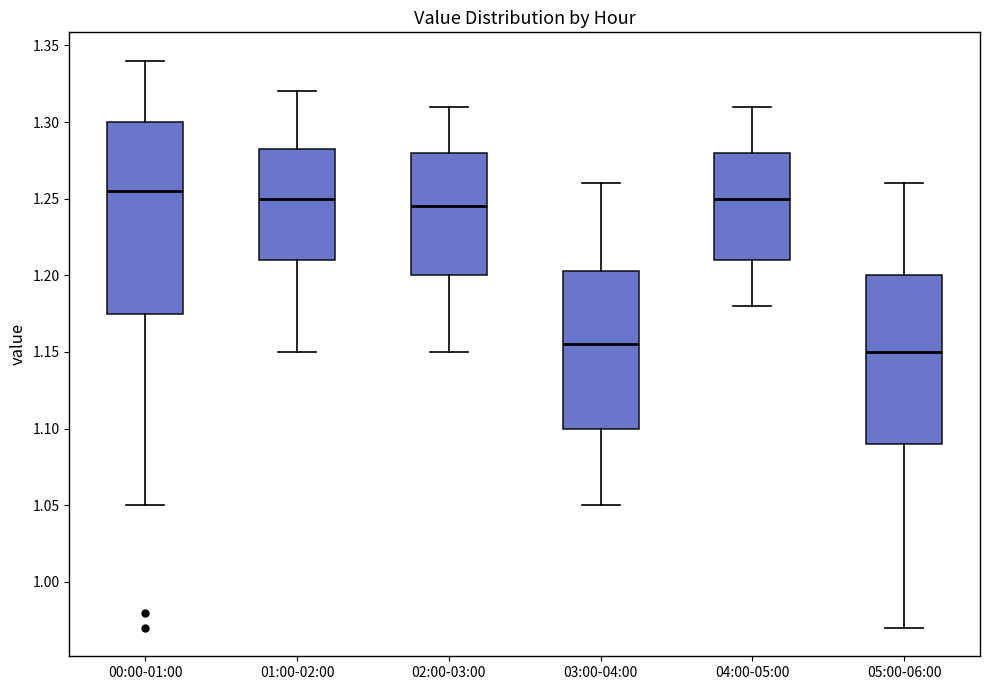

Reading left to right, transcribe this box plot: for each box, give where its median line is, the range the box spans, and where its two whiskers end, as read against the y-axis. The values are not printed on the chart, so give them approximately, as read against the axis.

00:00-01:00: median 1.255, box 1.175 to 1.300, whiskers 1.050 to 1.340
01:00-02:00: median 1.250, box 1.210 to 1.285, whiskers 1.150 to 1.320
02:00-03:00: median 1.245, box 1.200 to 1.280, whiskers 1.150 to 1.310
03:00-04:00: median 1.155, box 1.100 to 1.205, whiskers 1.050 to 1.260
04:00-05:00: median 1.250, box 1.210 to 1.280, whiskers 1.180 to 1.310
05:00-06:00: median 1.150, box 1.090 to 1.200, whiskers 0.970 to 1.260